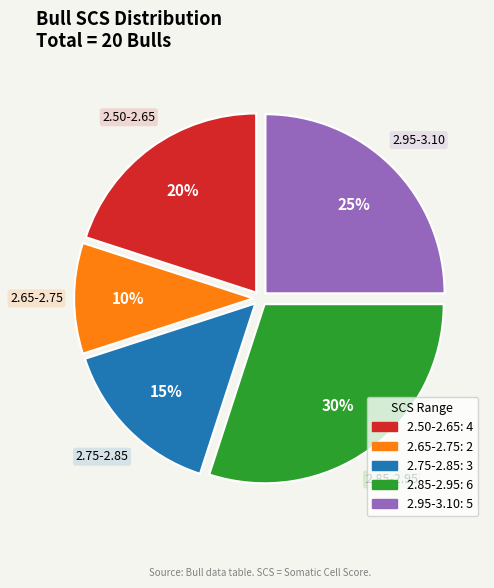

Is there a majority slice in this chart?

No